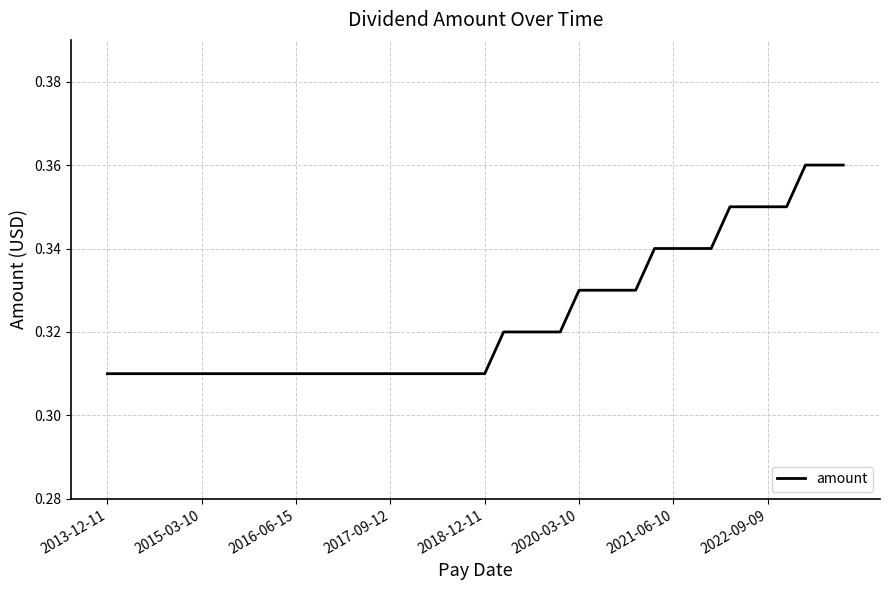

Does the chart have visible grid lines?

Yes